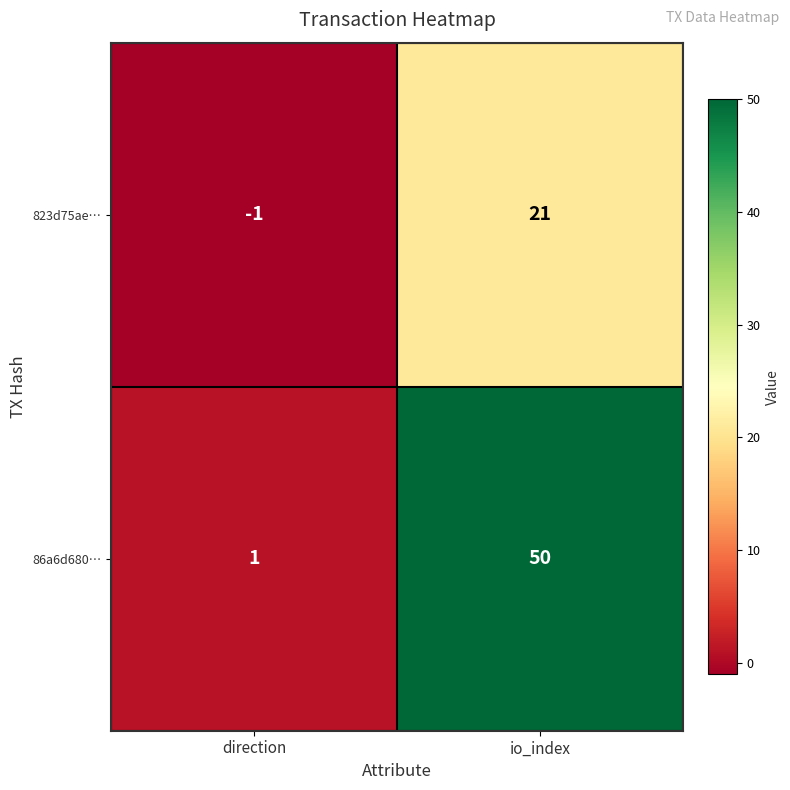

How many distinct data groups are displayed?

2